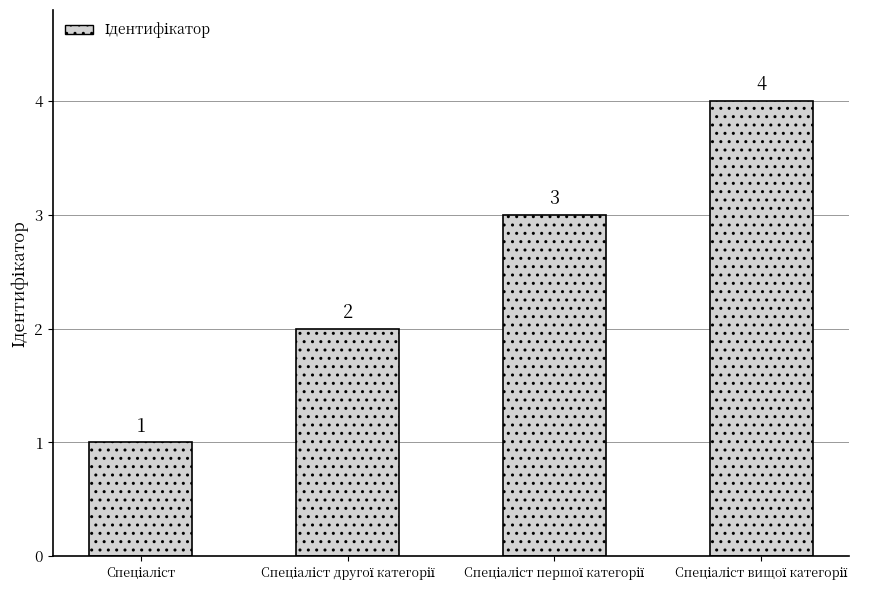

What is the value of the 4th bar from the left?

4